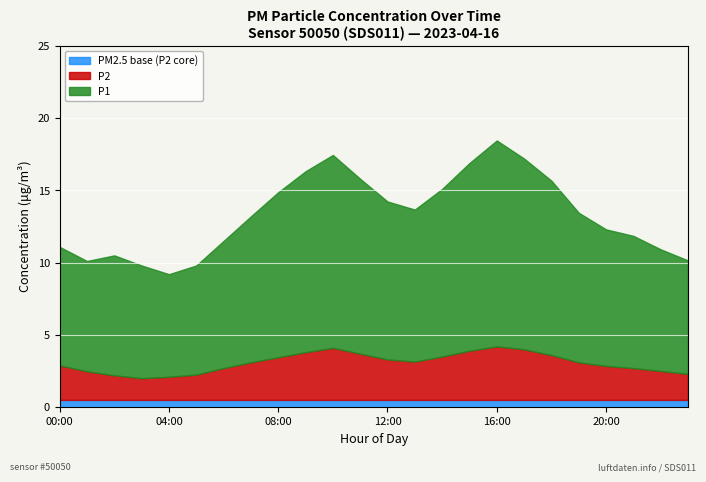

The P1 series shows 13.2 at 07:00. True or false?

True